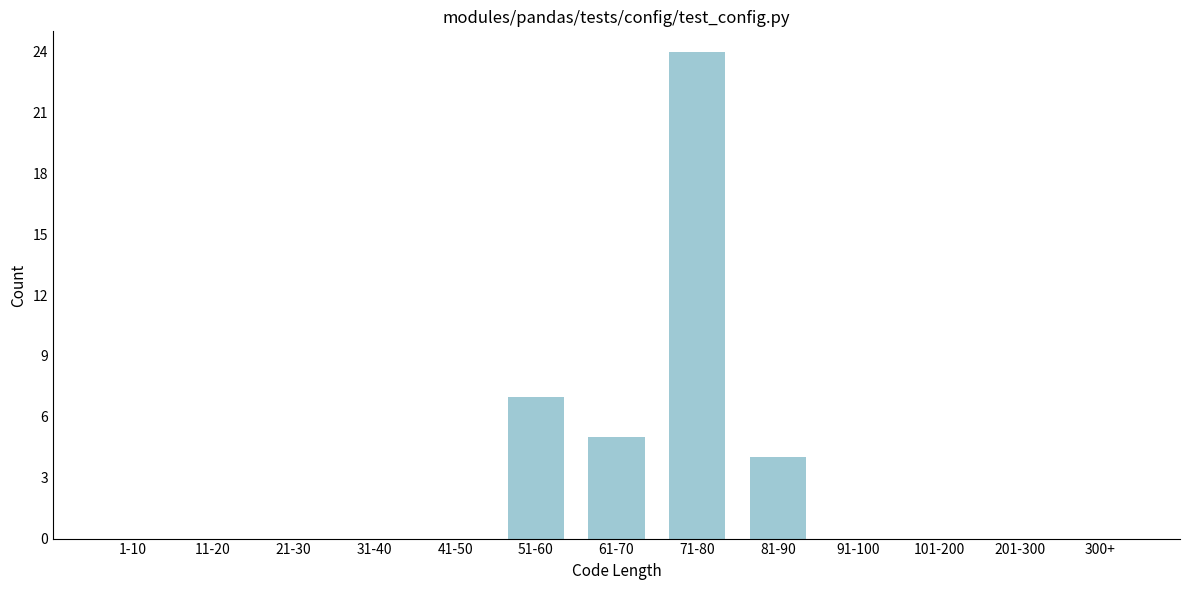

Reading left to right, what are all the values shown in this chart?

1-10=0	11-20=0	21-30=0	31-40=0	41-50=0	51-60=7	61-70=5	71-80=24	81-90=4	91-100=0	101-200=0	201-300=0	300+=0